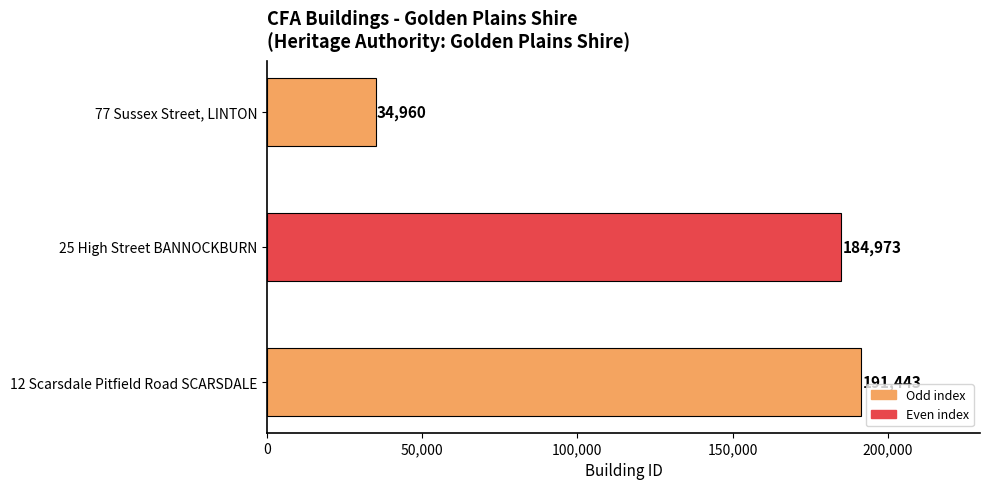

Which has a higher value, 12 Scarsdale Pitfield Road SCARSDALE or 77 Sussex Street, LINTON?

12 Scarsdale Pitfield Road SCARSDALE